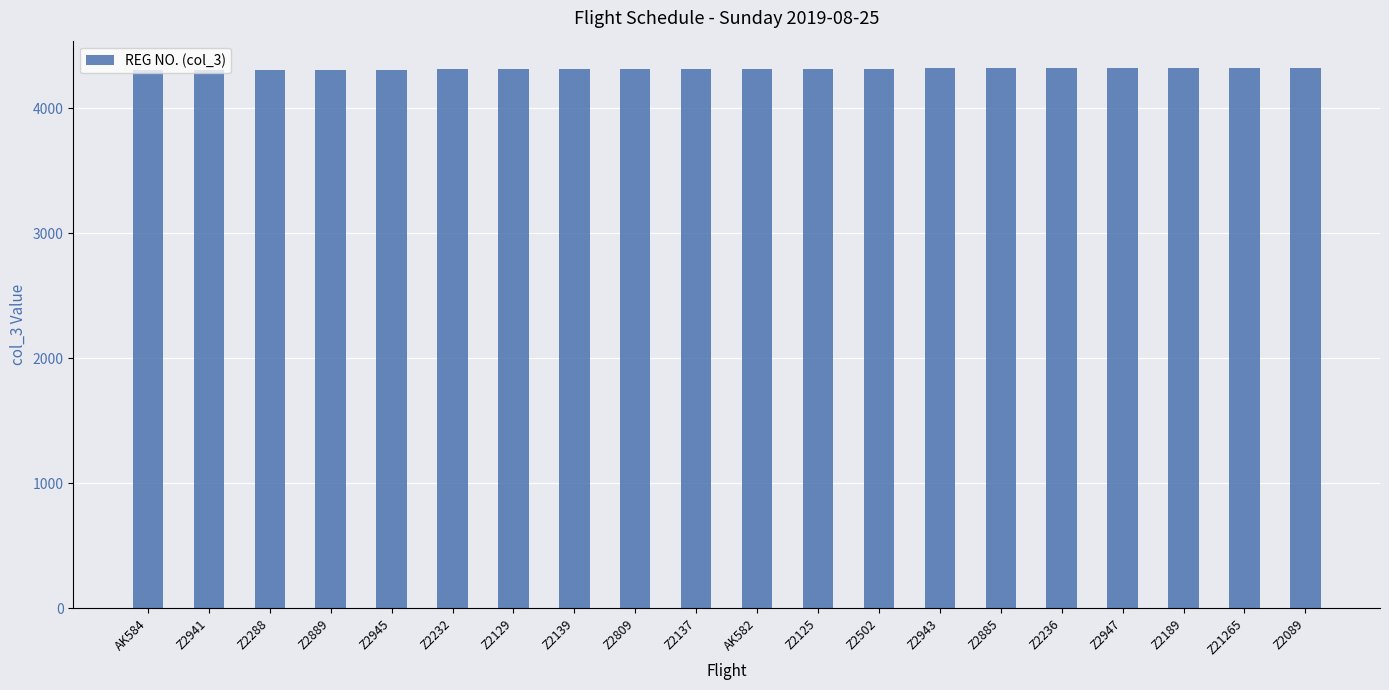

Approximately how many times larger is the value at Z2089 compared to Z2232?

1.0